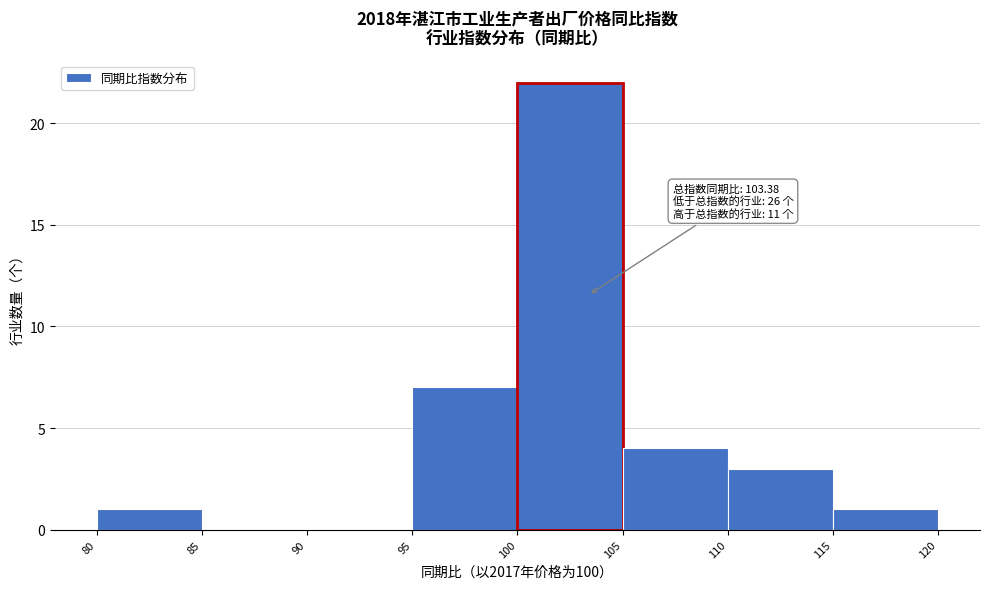

Which range on the x-axis has the tallest bar?

100 to 105